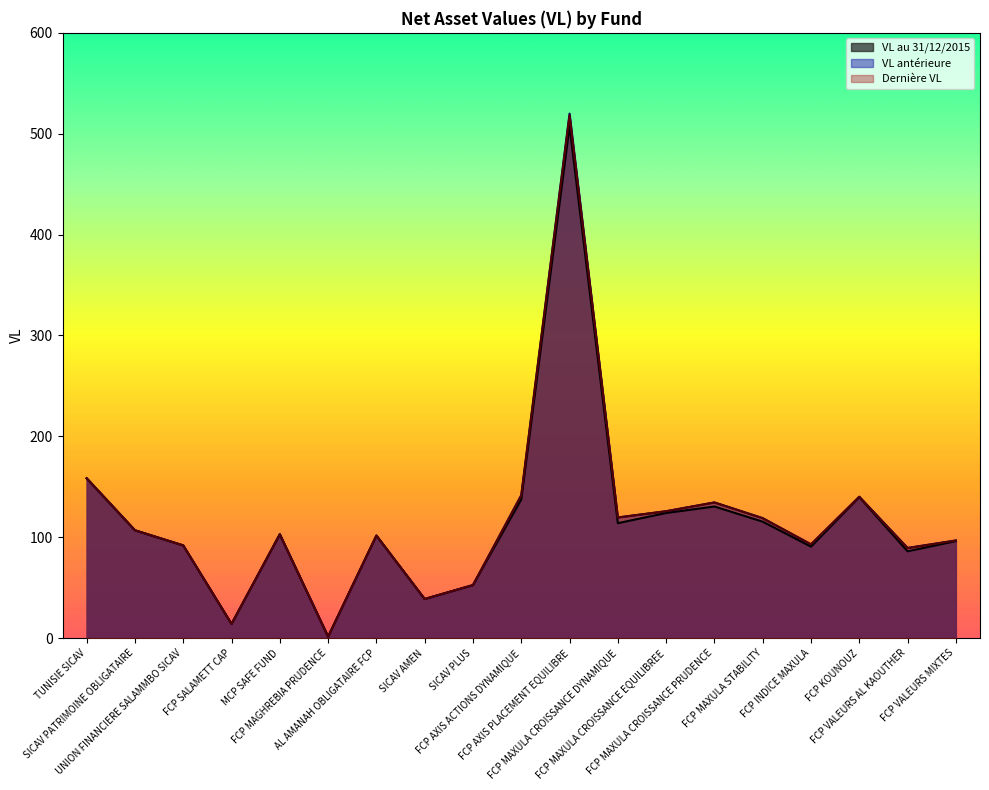

Is the value of Dernière VL at FCP MAXULA CROISSANCE EQUILIBREE greater than the value of VL antérieure at FCP INDICE MAXULA?

Yes